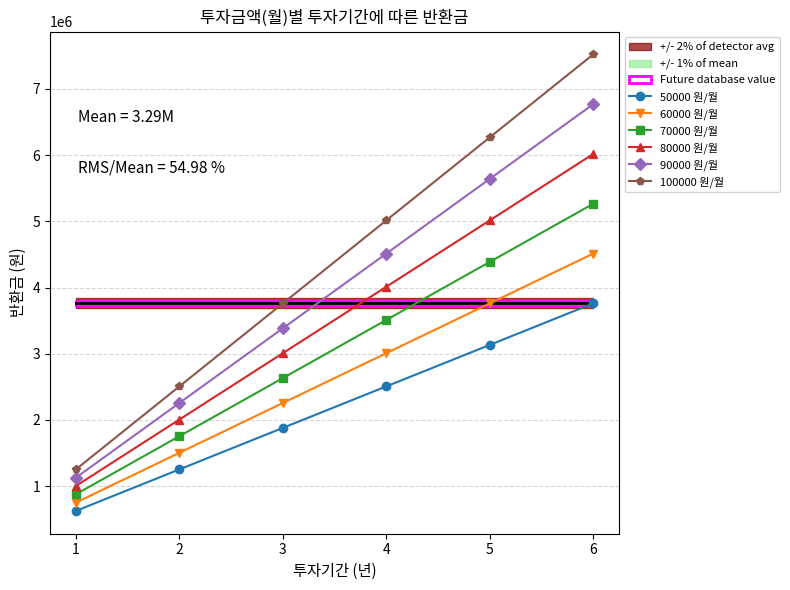

True or false: 60000 원/월 and 80000 원/월 cross at least once.

False